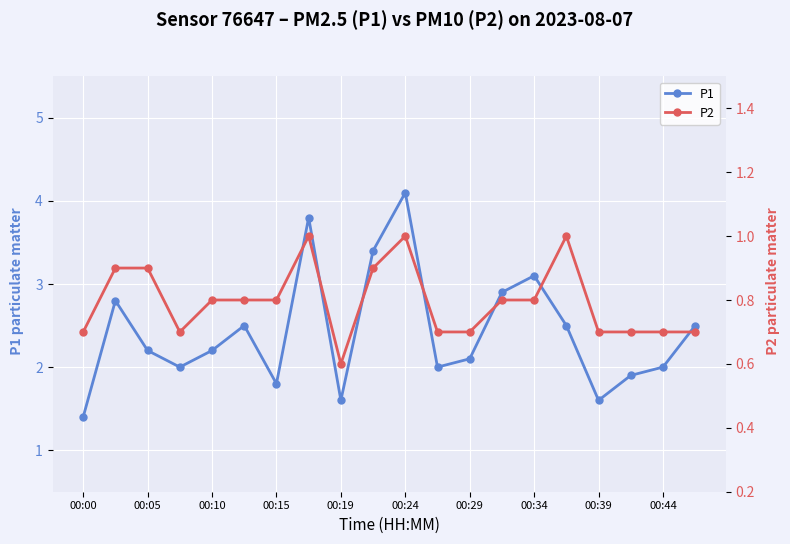

In P1, how many points are lower than both neighbors (excluding endpoints)?

5